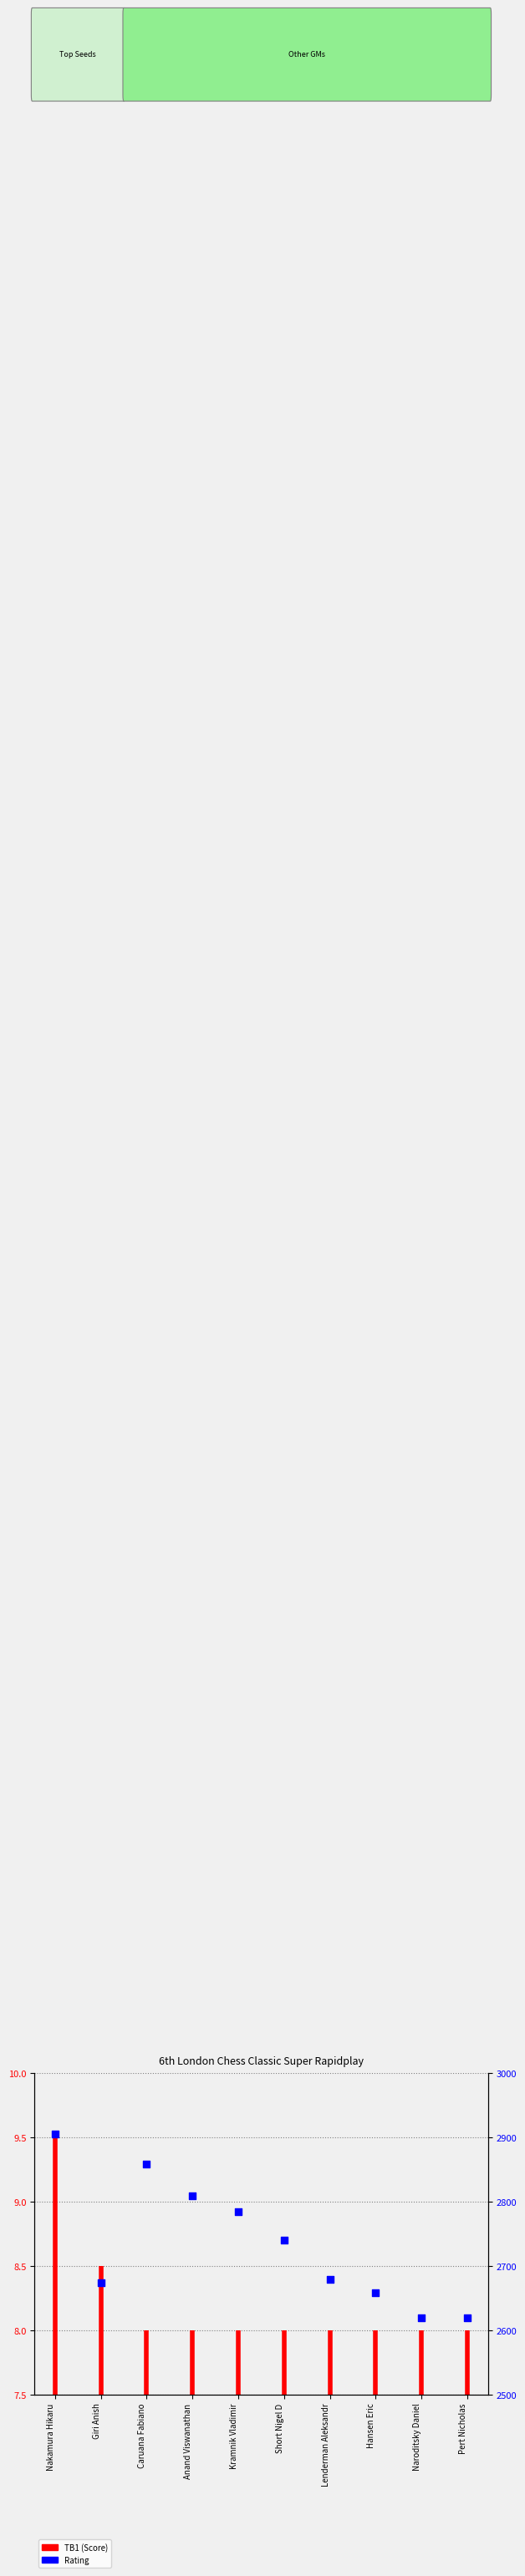

Between Naroditsky Daniel and Anand Viswanathan, which is larger?

Anand Viswanathan